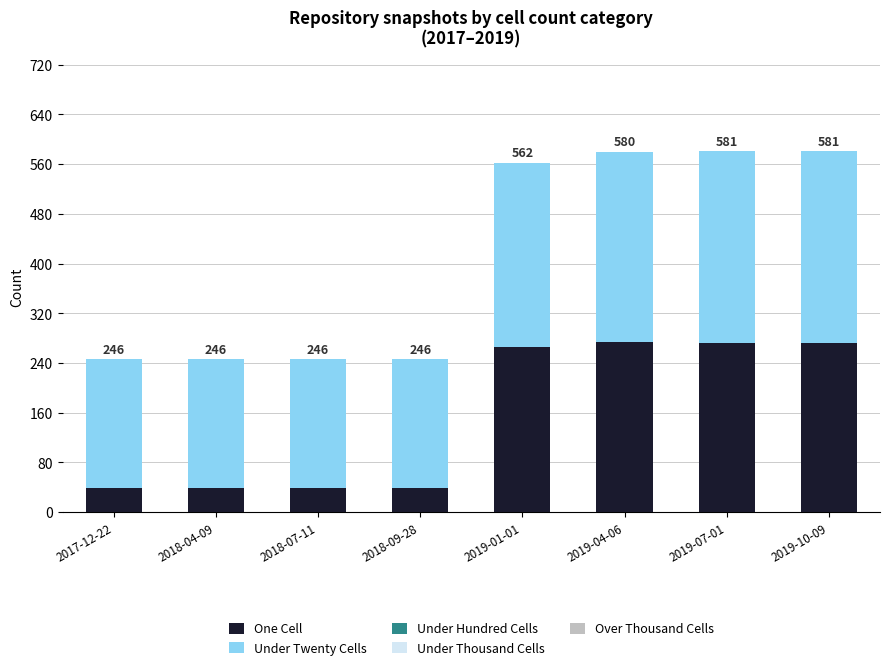

Does the chart contain any negative values?

No